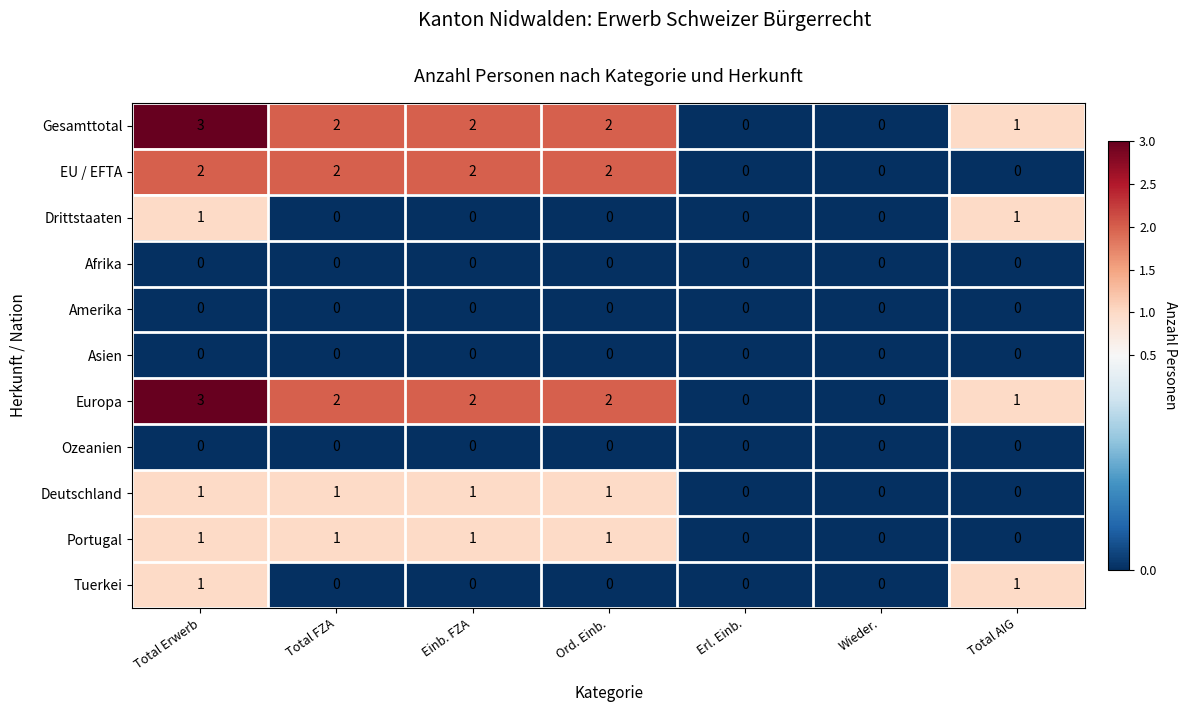

The value of EU / EFTA at Einb. FZA is 1. True or false?

False